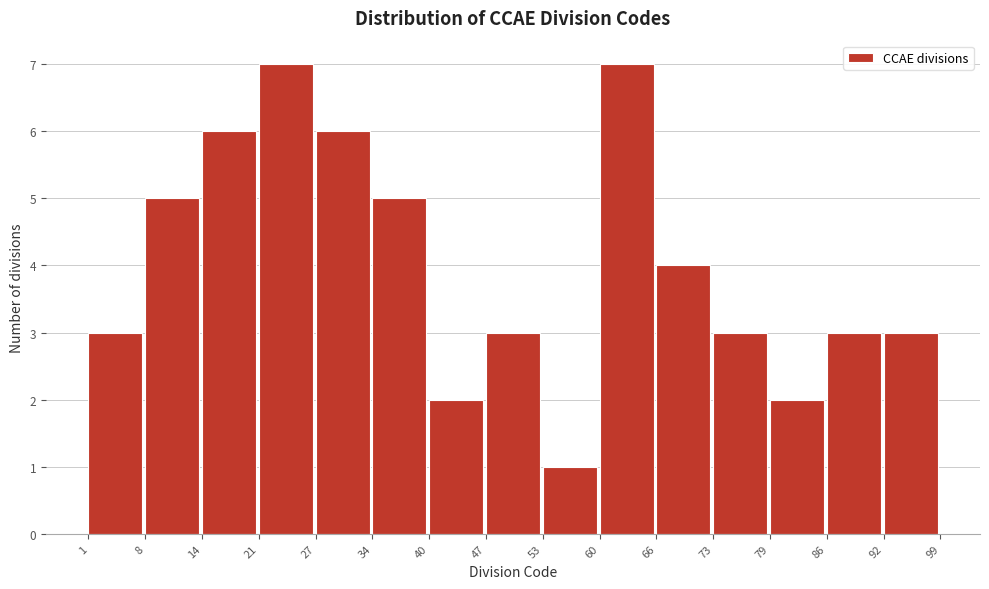

Reading left to right, transcribe this chart: for each bar, give the range it covers on the x-axis and its height. The values are not printed on the chart, so give them approximately, as read against the axis.

1 to 8: 3
8 to 14: 5
14 to 21: 6
21 to 27: 7
27 to 34: 6
34 to 40: 5
40 to 47: 2
47 to 53: 3
53 to 60: 1
60 to 66: 7
66 to 73: 4
73 to 79: 3
79 to 86: 2
86 to 92: 3
92 to 99: 3